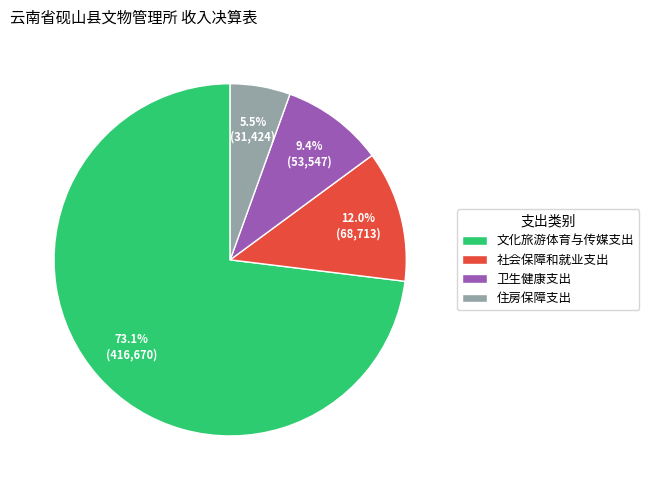

Does 社会保障和就业支出 represent more than half of the total?

No